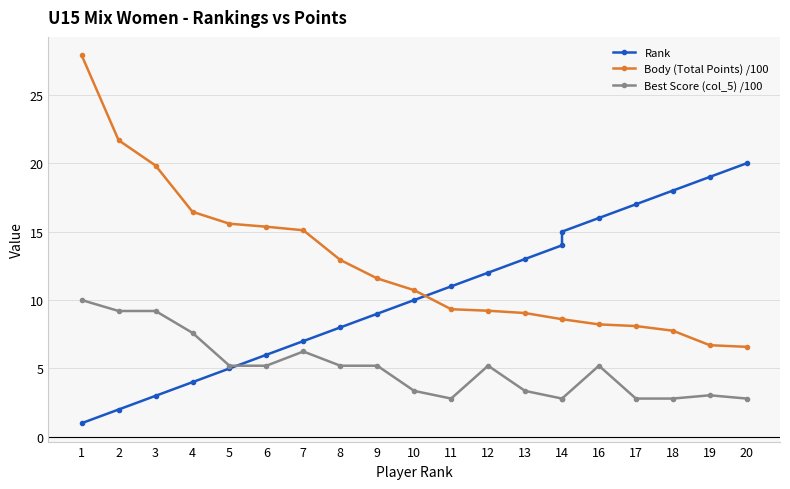

How many intersections are there between Rank and Body (Total Points) /100?

1